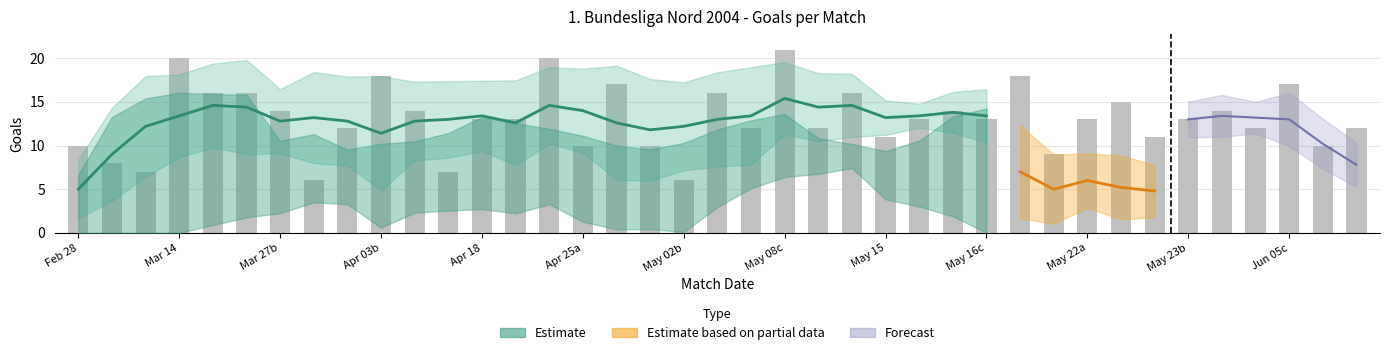

What position from the left is 13?

14